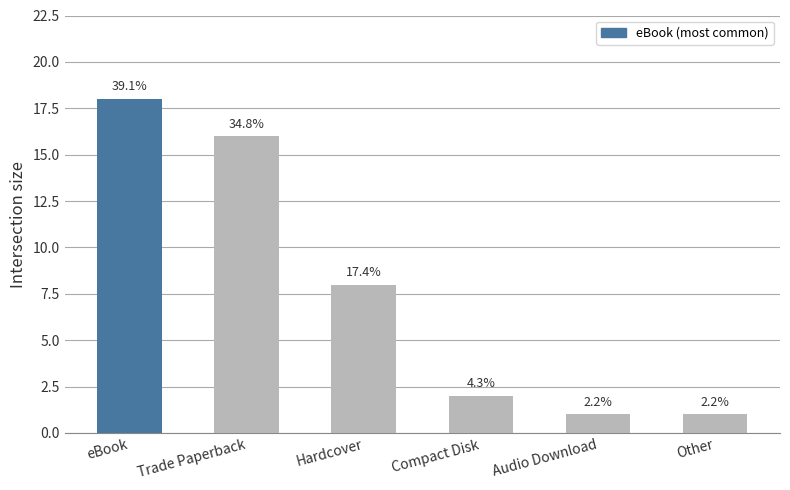

Which label corresponds to the largest value in the chart?

eBook